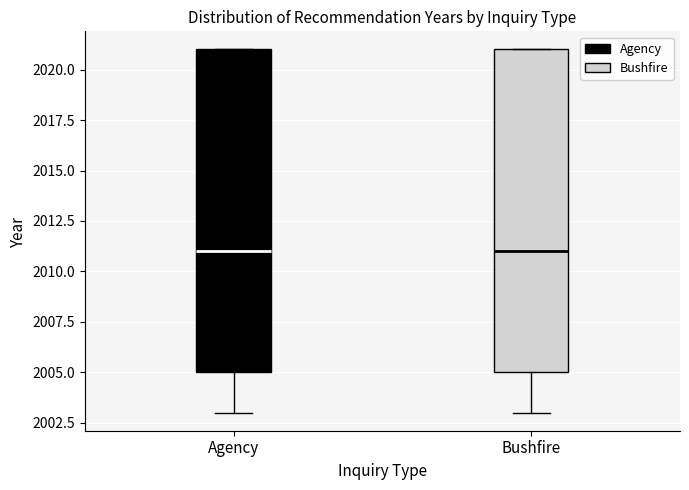

Where does the median line of the box for Agency sit on the y-axis? The values are not printed on the chart, so give them approximately, as read against the axis.

2011